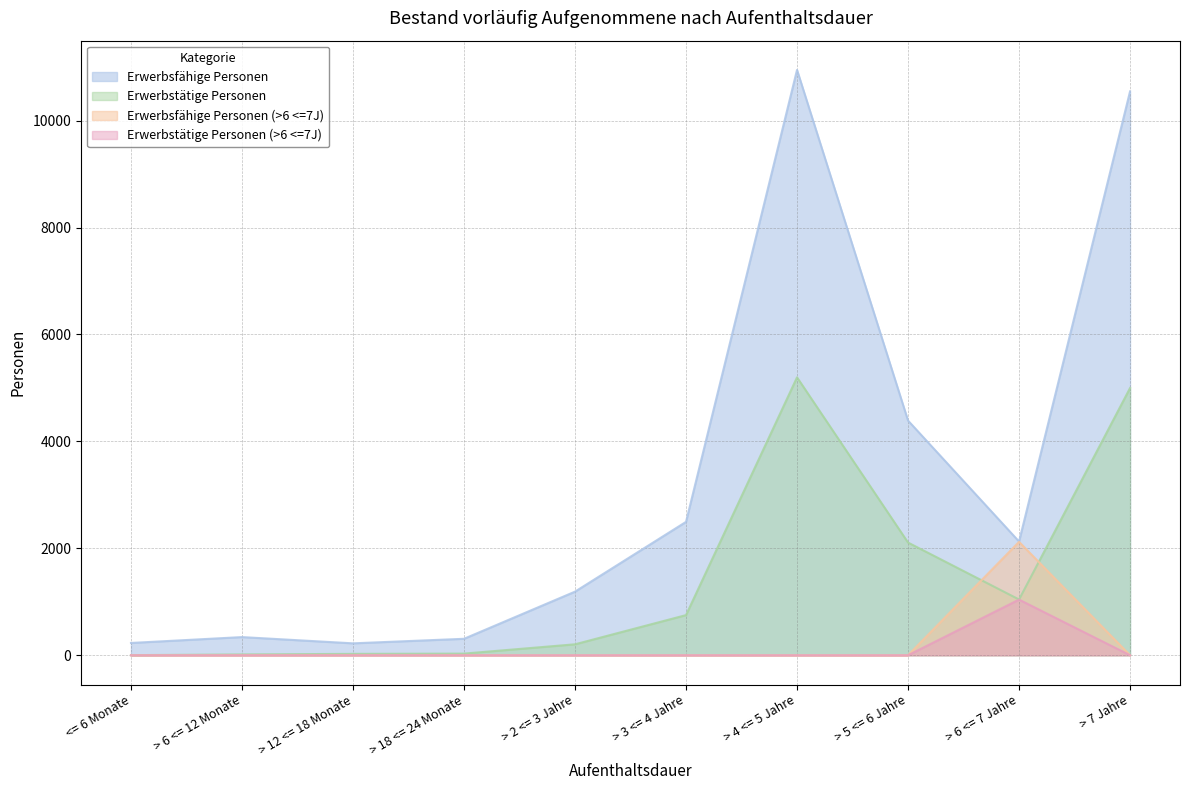

At > 6 <= 7 Jahre, list the series in order from smallest to largest.

Erwerbstätige Personen (>6 <=7J), Erwerbstätige Personen, Erwerbsfähige Personen (>6 <=7J), Erwerbsfähige Personen